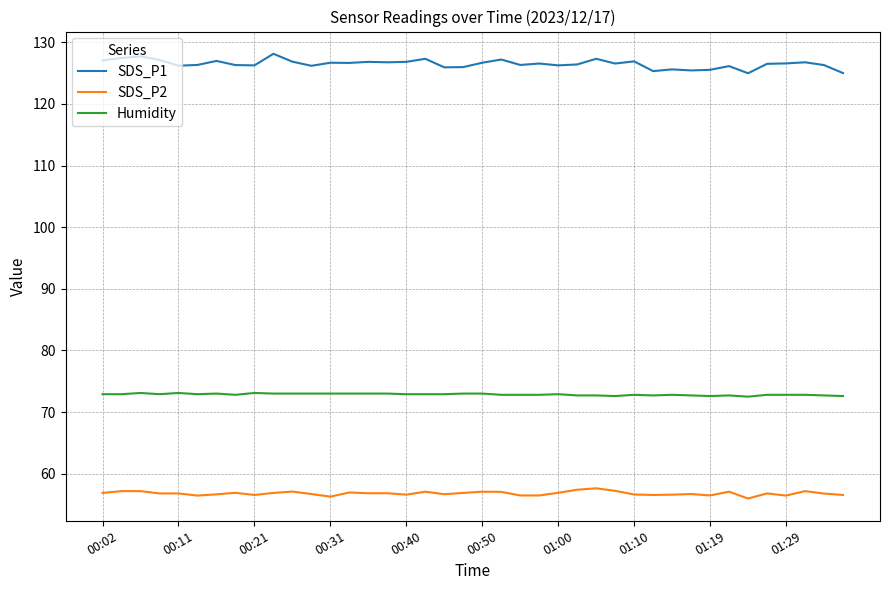

Which series has the widest spread of values?

SDS_P1